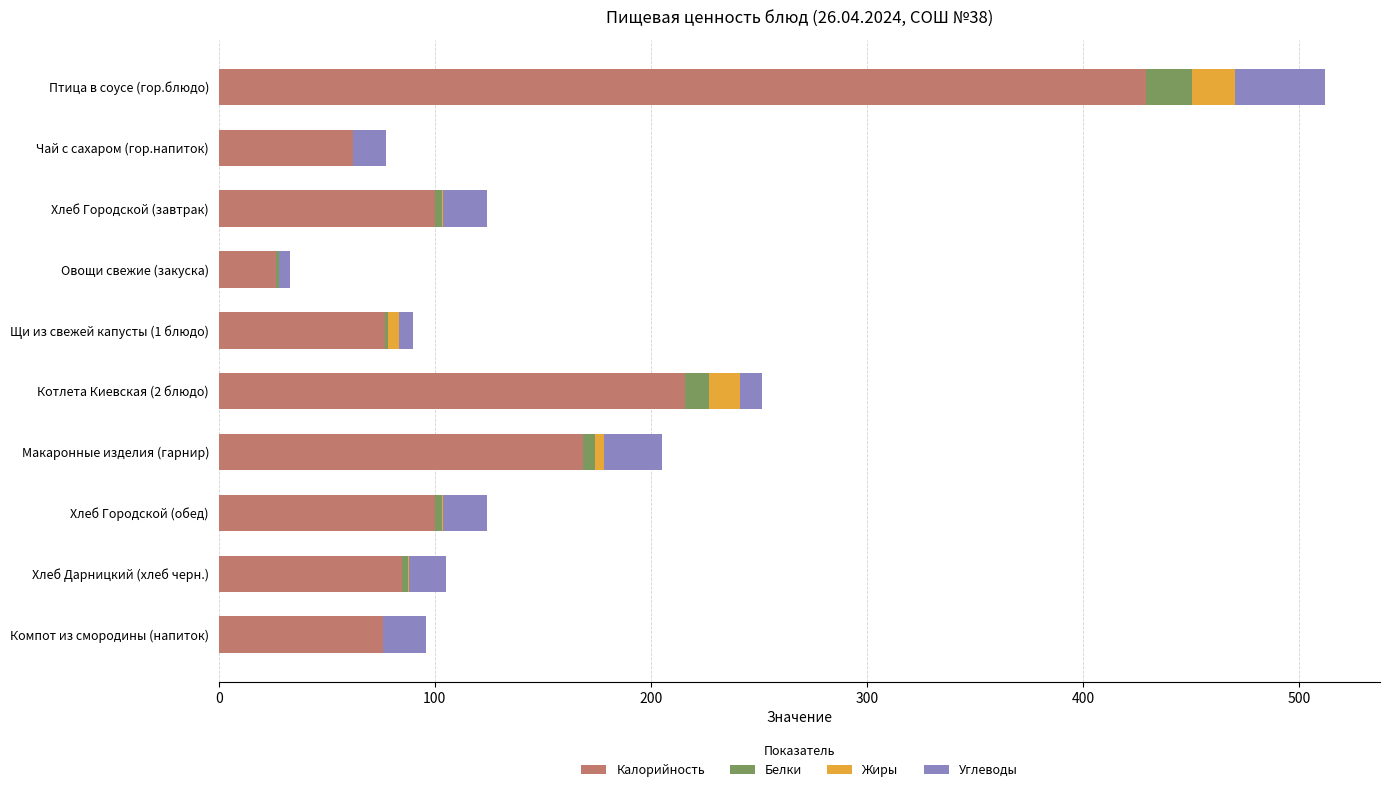

Count the number of data series in this chart.

4